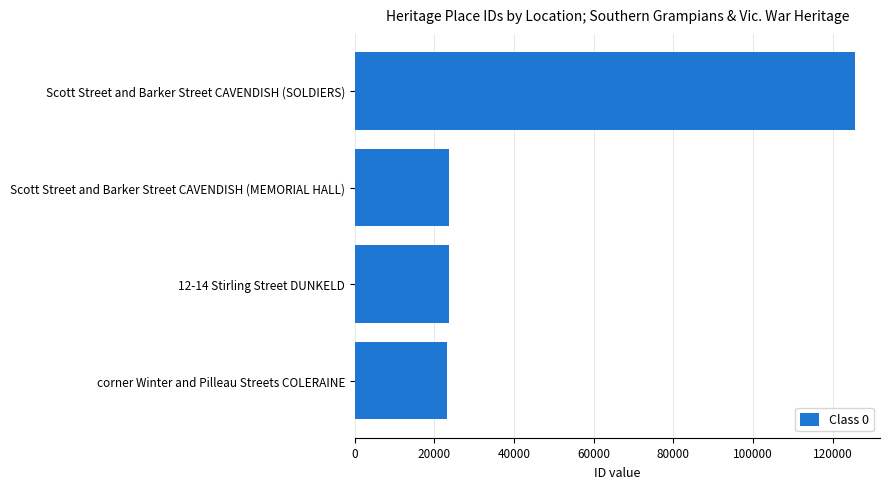

At which category does the chart reach its peak across all series?

Scott Street and Barker Street CAVENDISH (SOLDIERS)